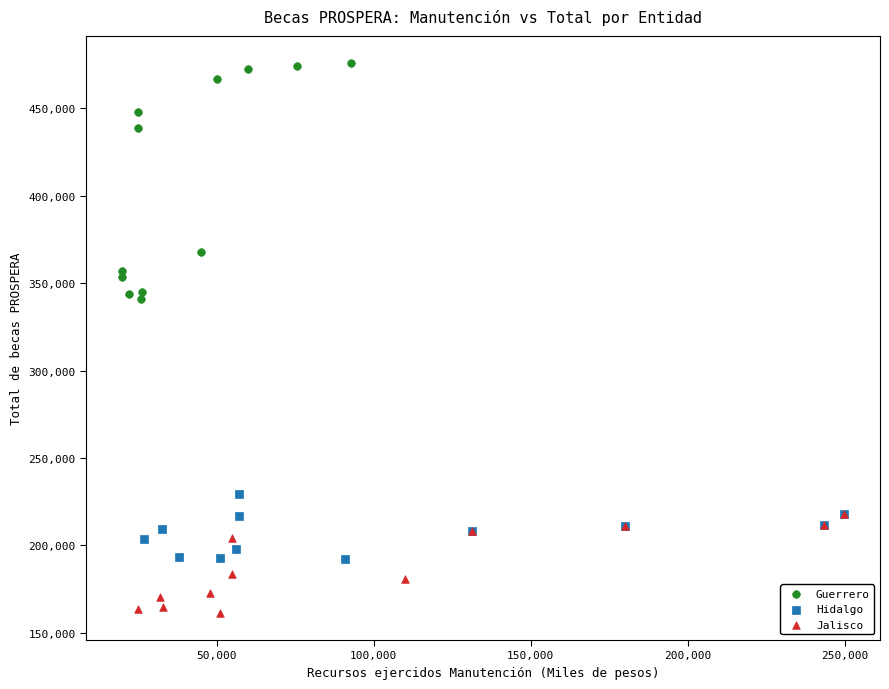

Which series contains the lowest Y value?

Jalisco